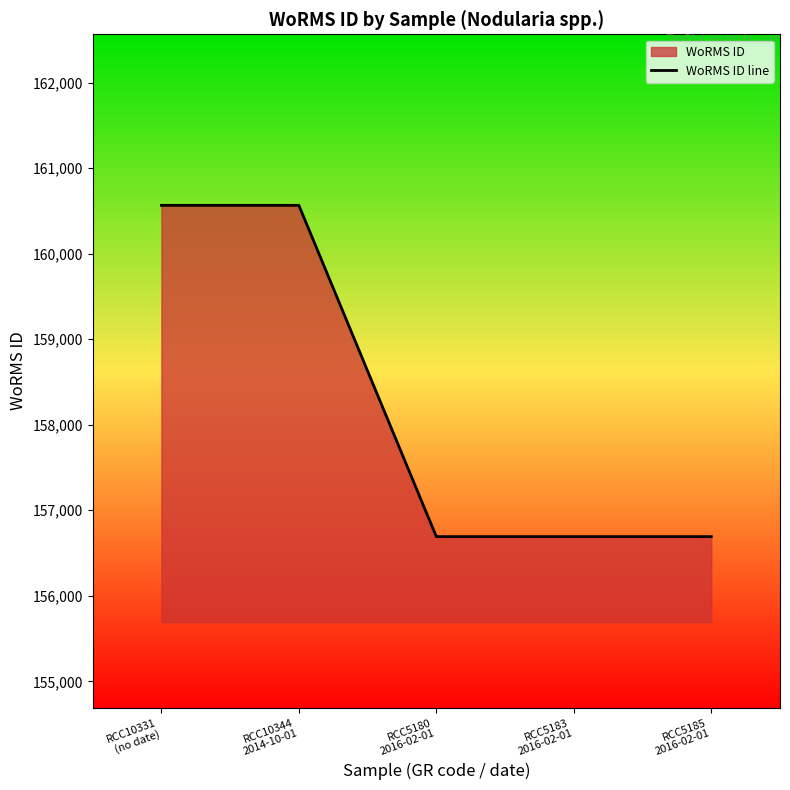

Read the value at RCC10344
2014-10-01.

160566